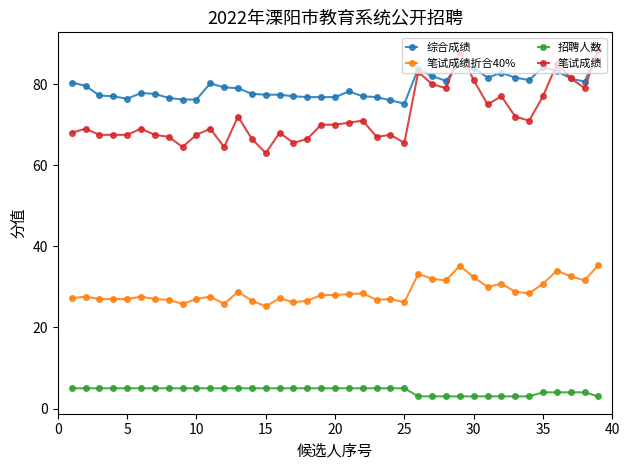

Which series has the widest spread of values?

笔试成绩